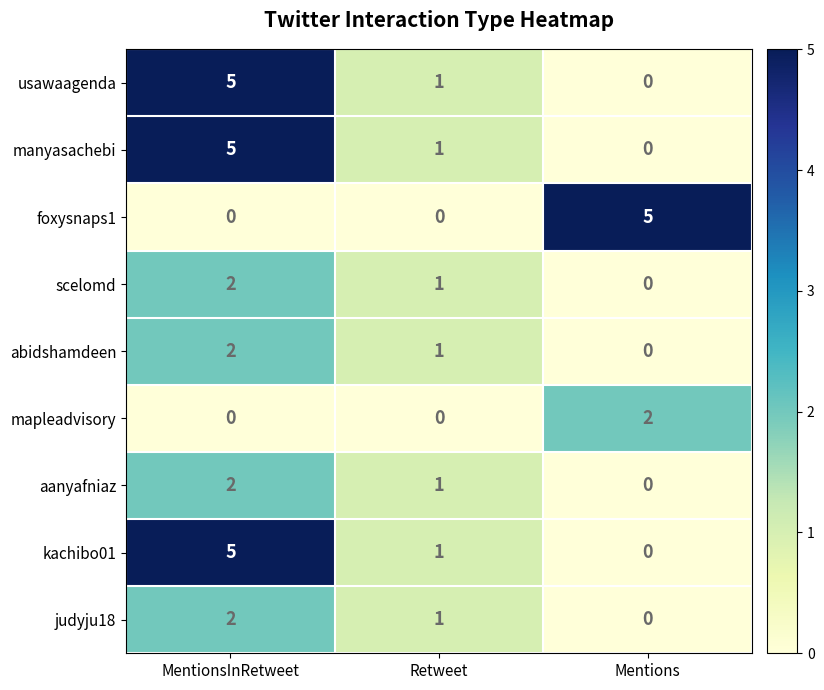

Reading left to right, list all the values displayed in this chart.

usawaagenda: 5	1	0
manyasachebi: 5	1	0
foxysnaps1: 0	0	5
scelomd: 2	1	0
abidshamdeen: 2	1	0
mapleadvisory: 0	0	2
aanyafniaz: 2	1	0
kachibo01: 5	1	0
judyju18: 2	1	0